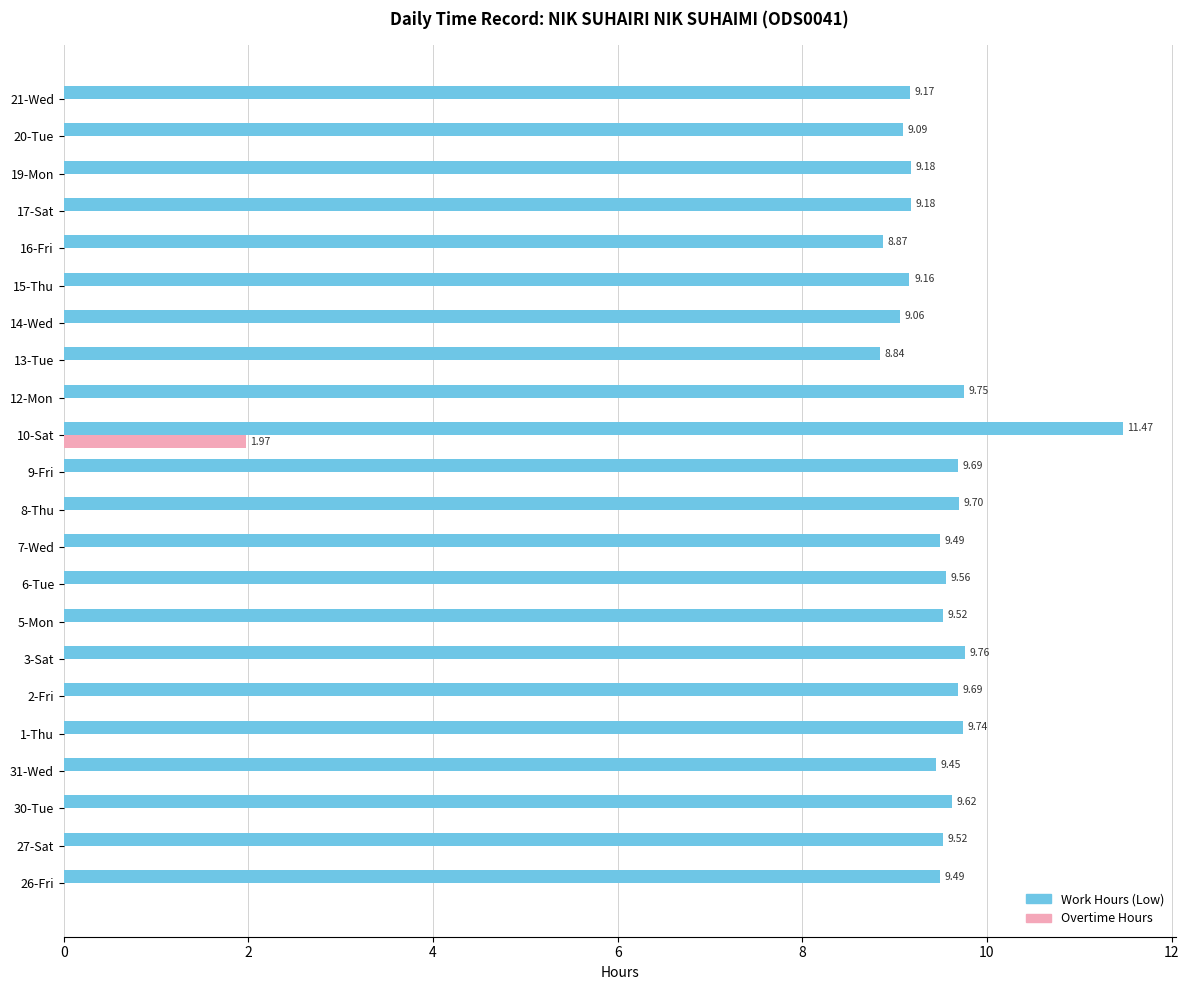

What is the average value of the Work Hours (Low) series?

9.5